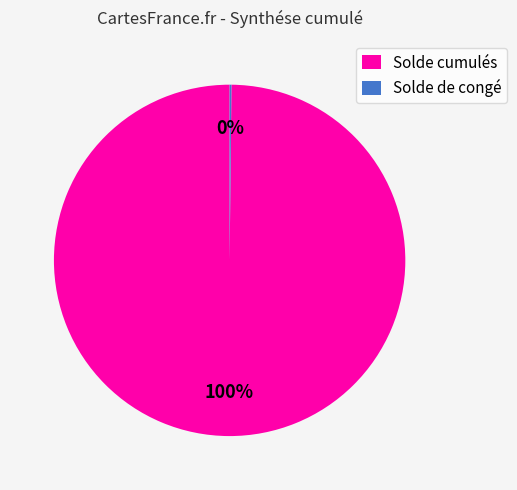

What percentage is the Solde cumulés slice, to the nearest percent?

100%